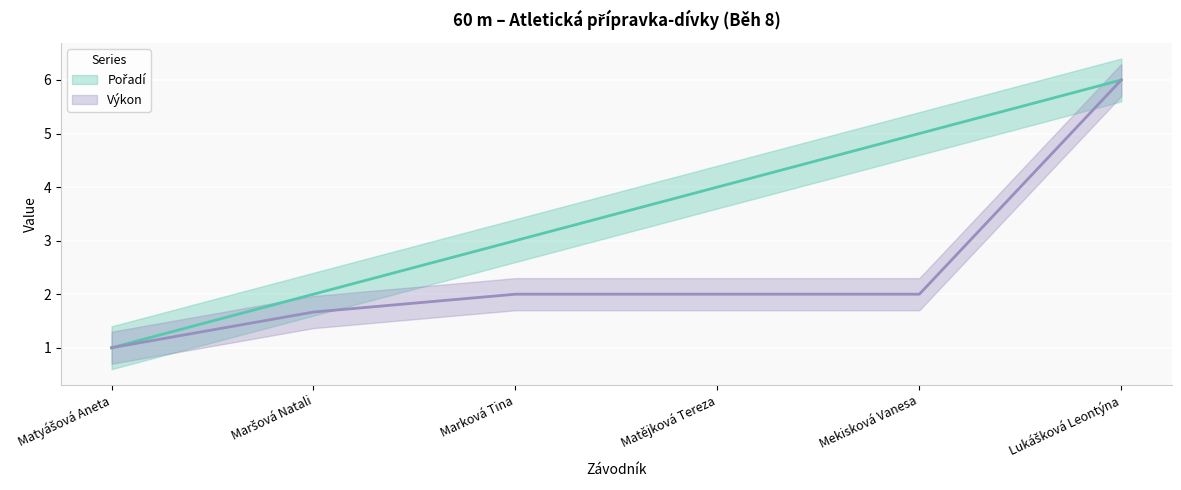

Which series has the widest spread of values?

Pořadí